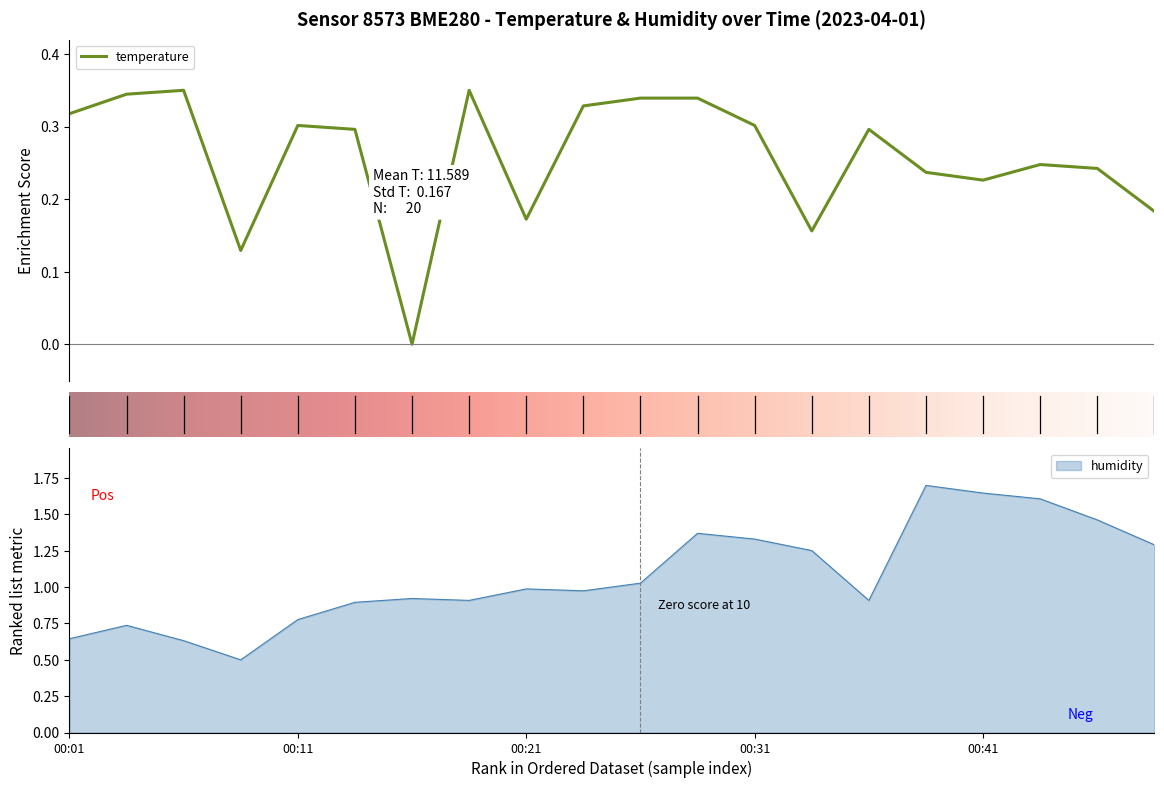

Read the temperature value at 00:18.

0.3